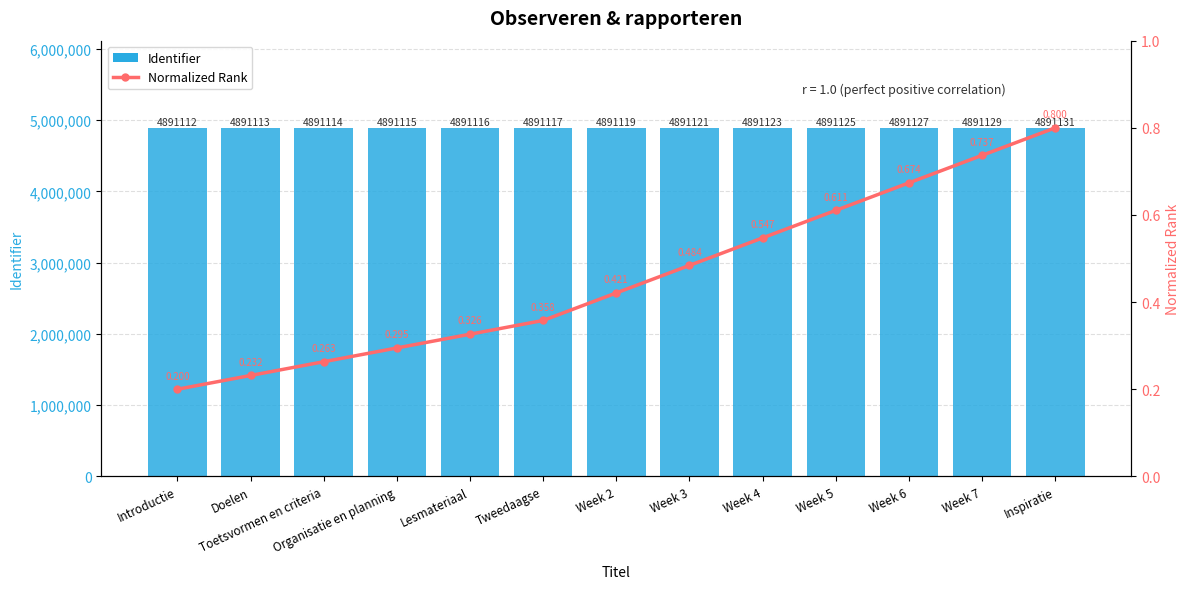

What is the minimum value shown in the chart?

0.2